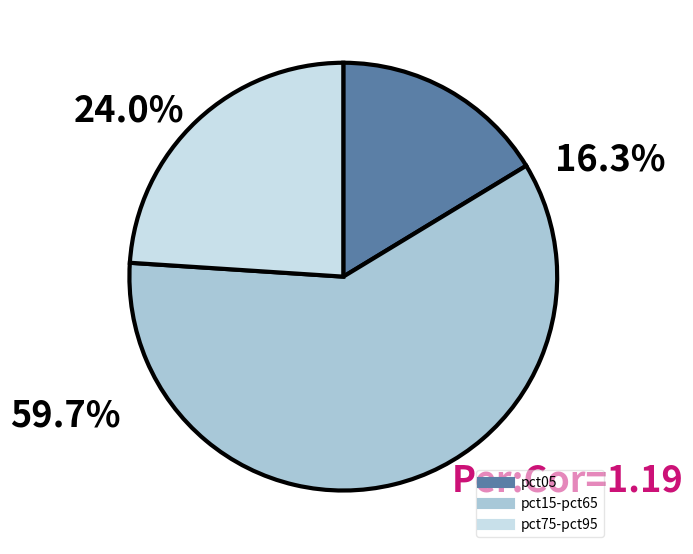

Count the number of slices in the pie.

3